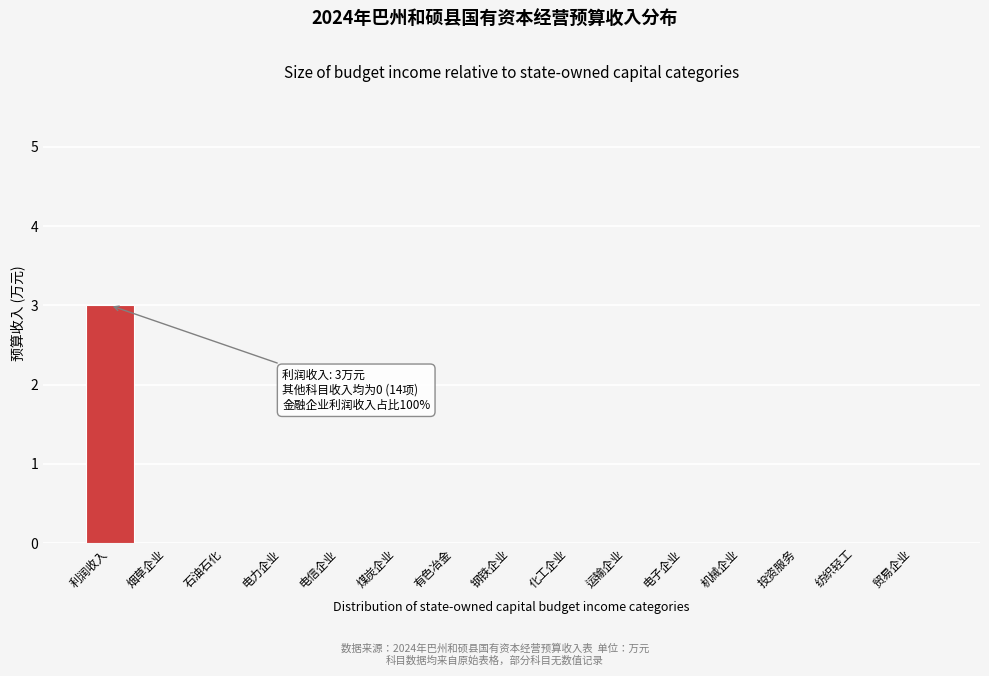

Reading left to right, what are all the values shown in this chart?

利润收入=3	烟草企业=0	石油石化=0	电力企业=0	电信企业=0	煤炭企业=0	有色冶金=0	钢铁企业=0	化工企业=0	运输企业=0	电子企业=0	机械企业=0	投资服务=0	纺织轻工=0	贸易企业=0